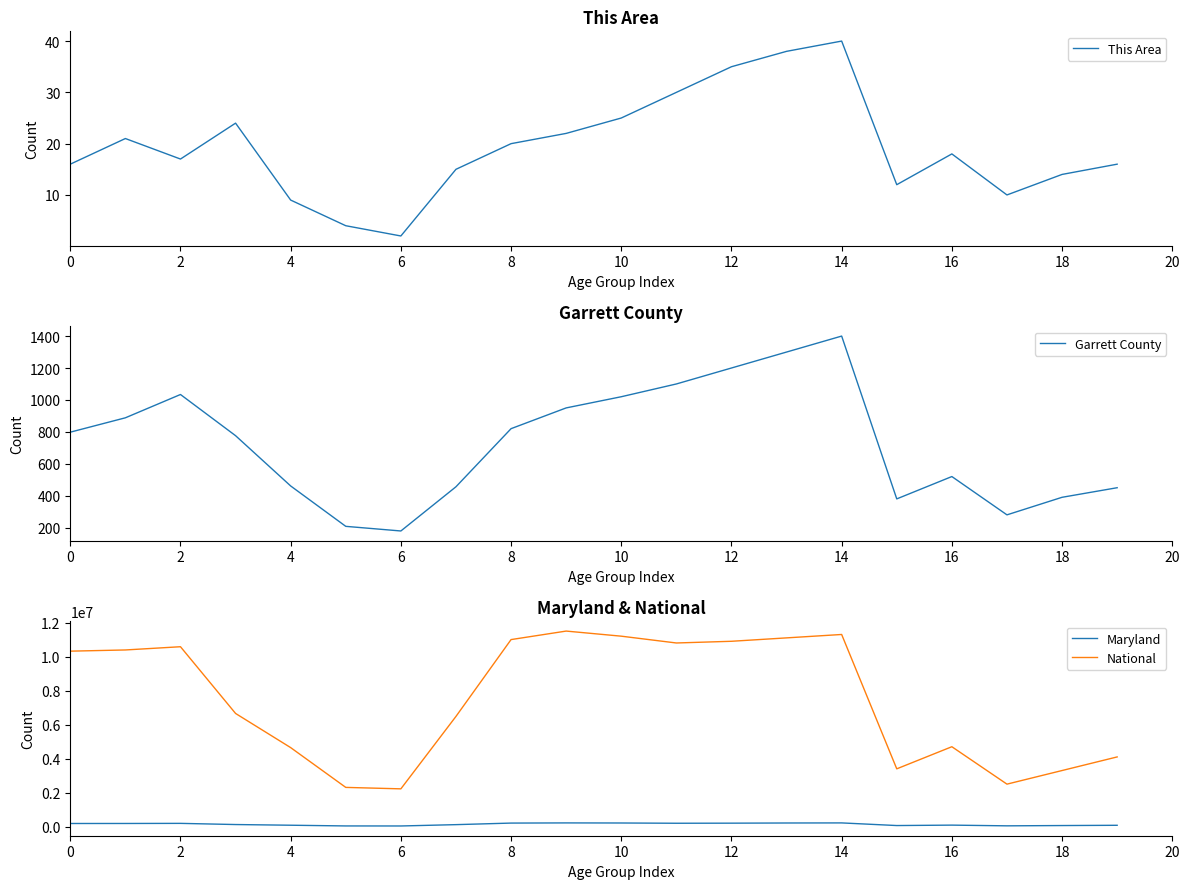

True or false: This Area has a value of 9 at 4.

True